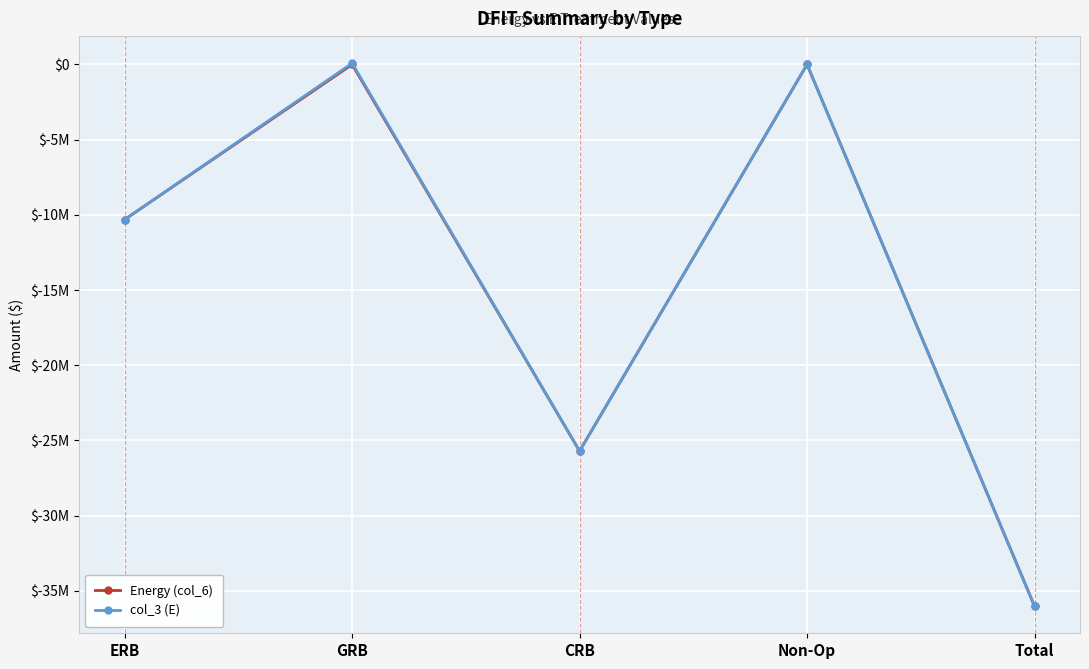

What is the total value across all series at GRB?

82287.5